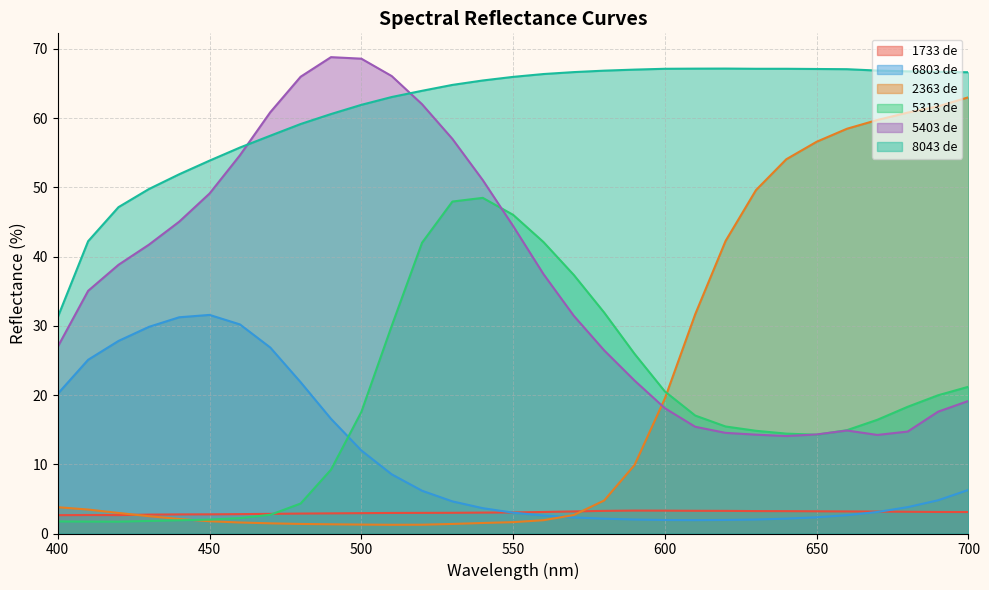

True or false: 6803 de and 5313 de cross at least once.

True